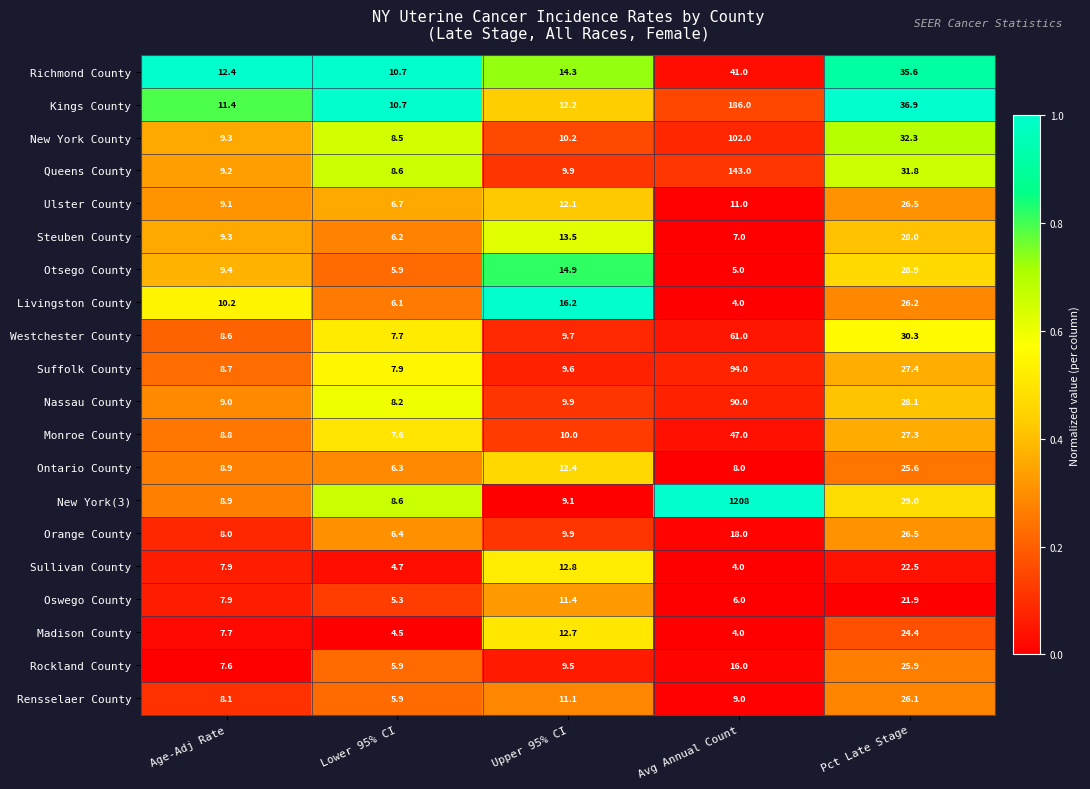

List the labels in order of New York County value, smallest first.

Lower 95% CI, Age-Adj Rate, Upper 95% CI, Pct Late Stage, Avg Annual Count